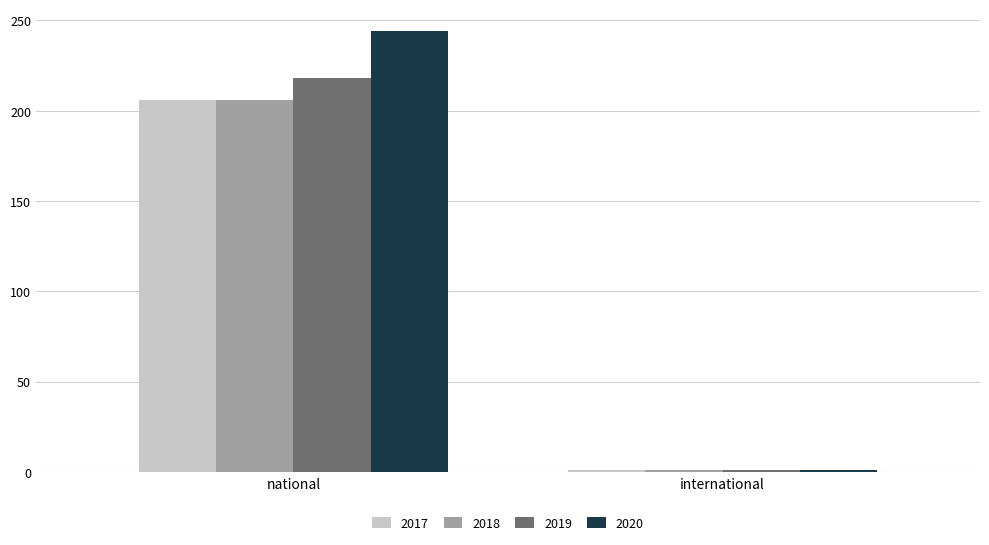

At which label is 2020 closest to 122?

international